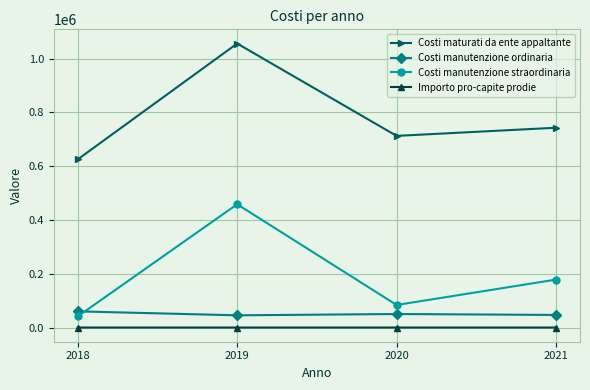

What is the difference between the highest and lowest values at 2021?

742792.8